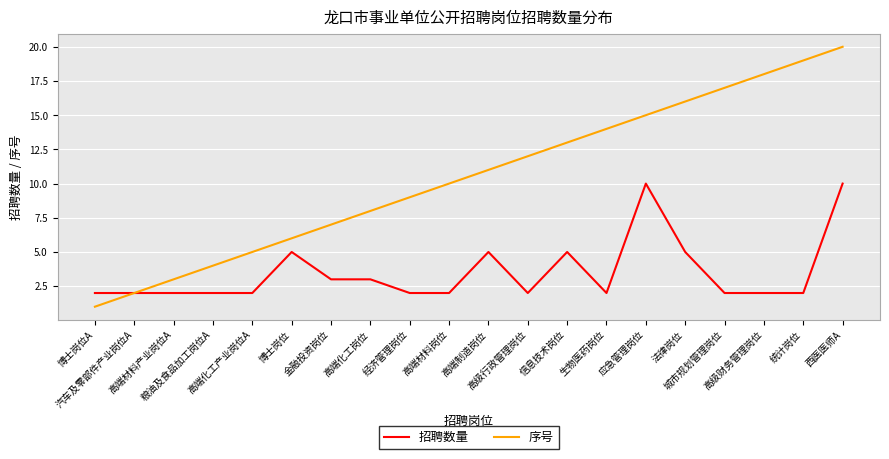

Reading left to right, what are all the values shown in this chart?

招聘数量: 2	2	2	2	2	5	3	3	2	2	5	2	5	2	10	5	2	2	2	10
序号: 1	2	3	4	5	6	7	8	9	10	11	12	13	14	15	16	17	18	19	20